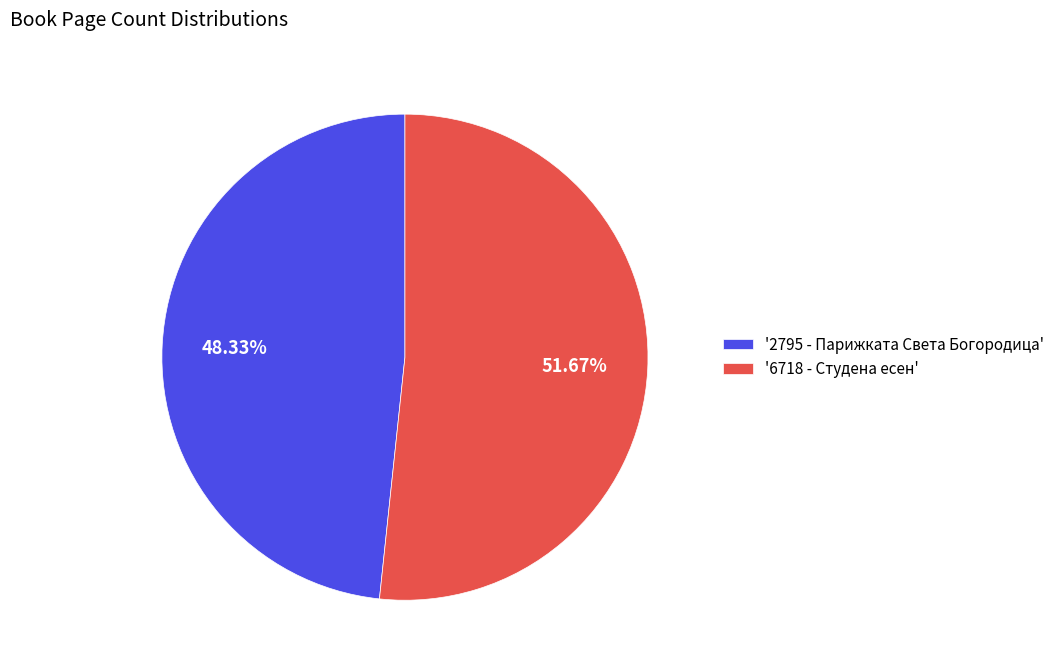

Rank the categories by value from lowest to highest.

'2795 - Парижката Света Богородица', '6718 - Студена есен'